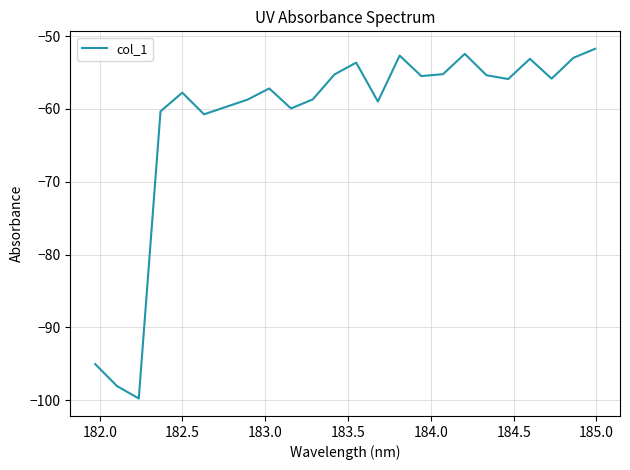

What is the difference between the maximum and minimum values?

48.0